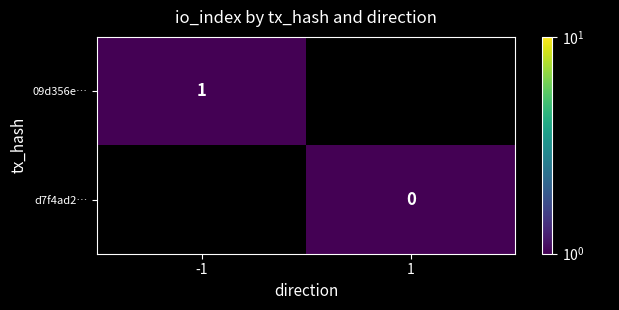

Is it true that 09d356e… equals 1 at -1?

True